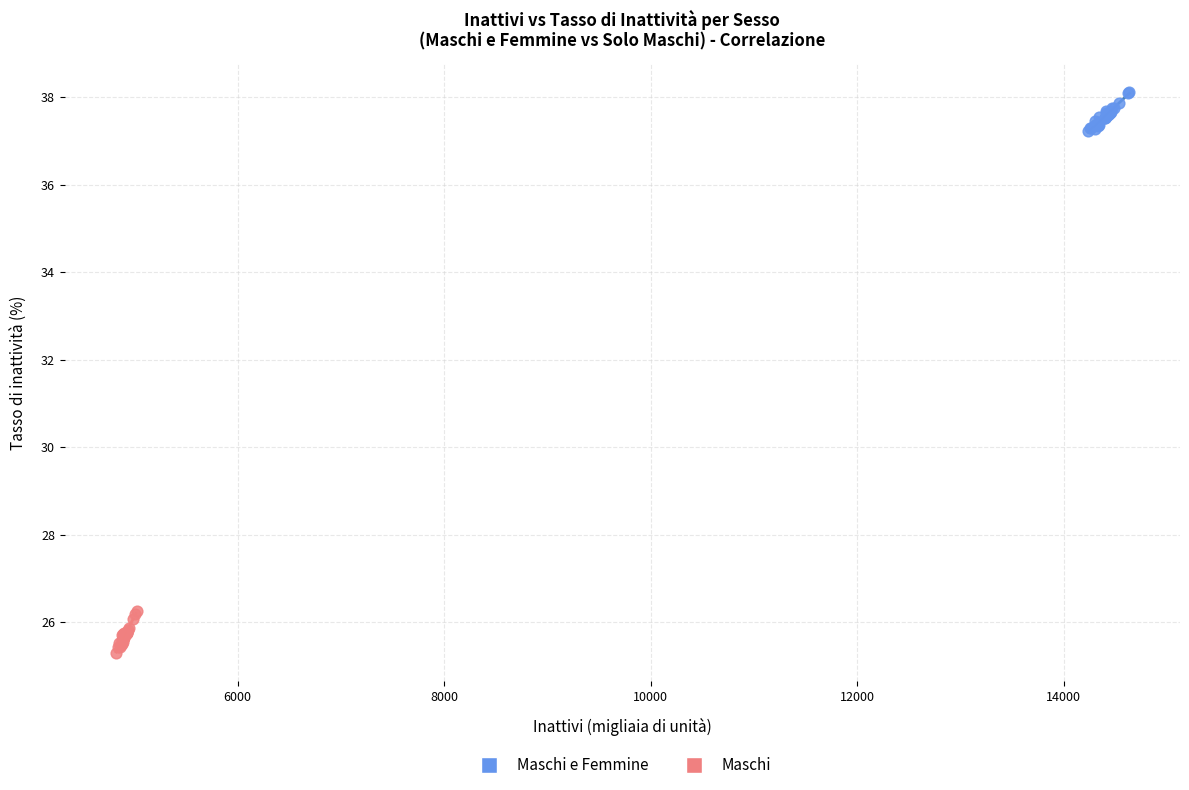

Which series reaches the maximum Y coordinate?

Maschi e Femmine